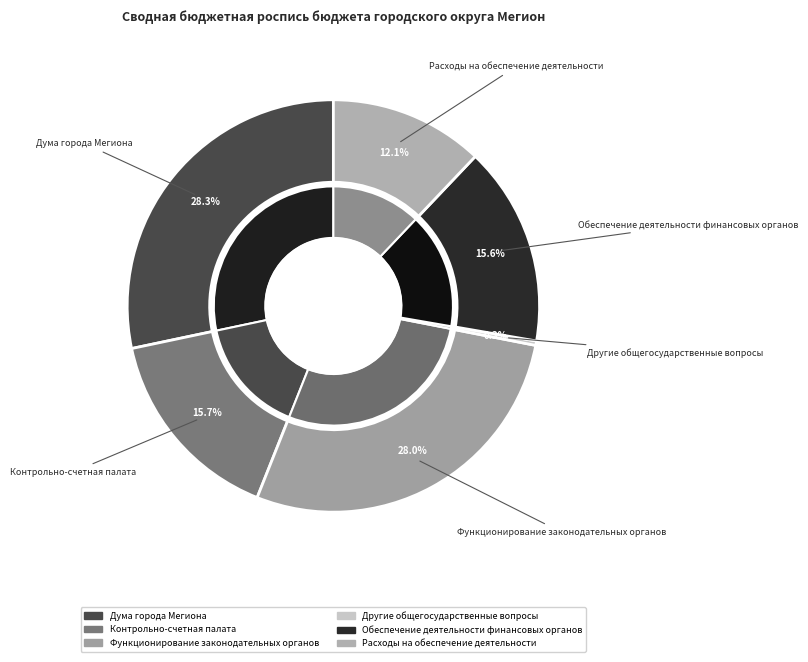

To the nearest percent, what is the average slice percentage?

17%